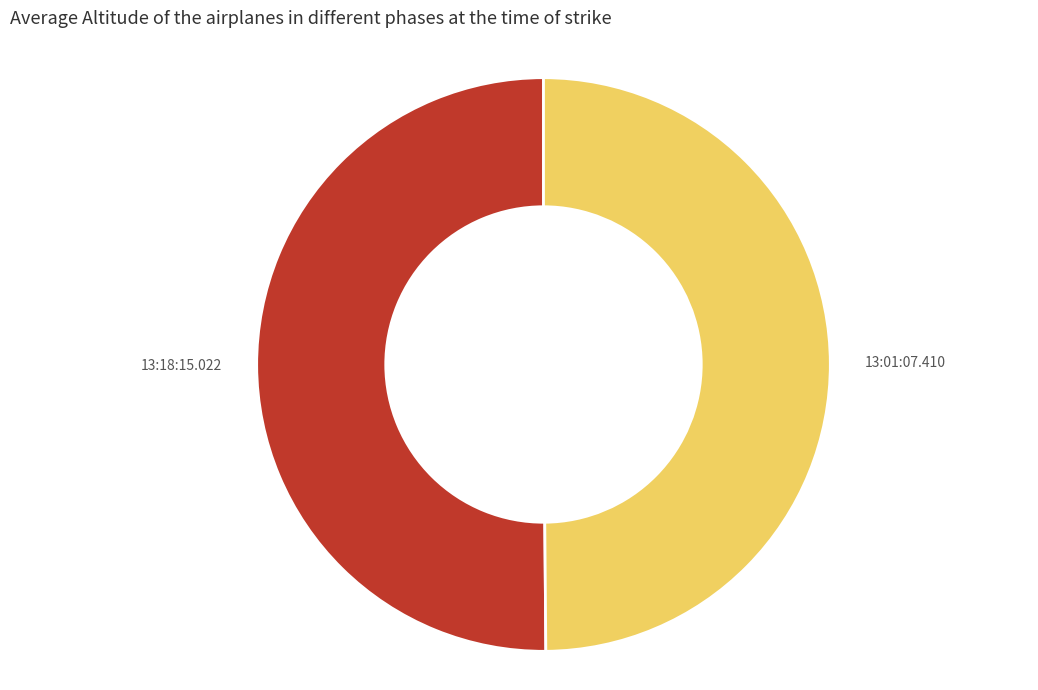

What is the ratio of the value at 13:01:07.410 to the value at 13:18:15.022?

1.0